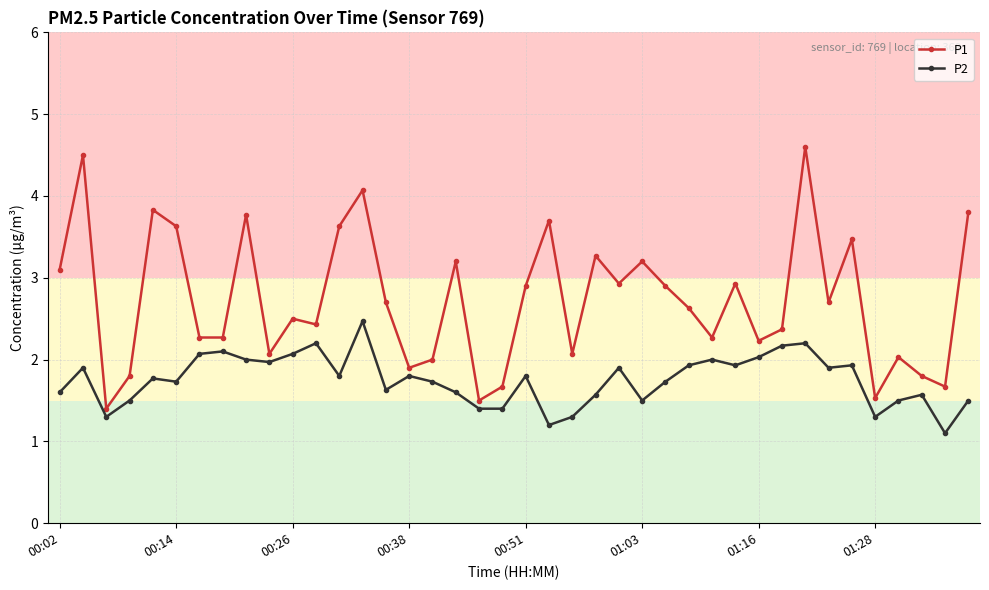

What is the difference between the maximum and minimum values in the P1 series?

3.2